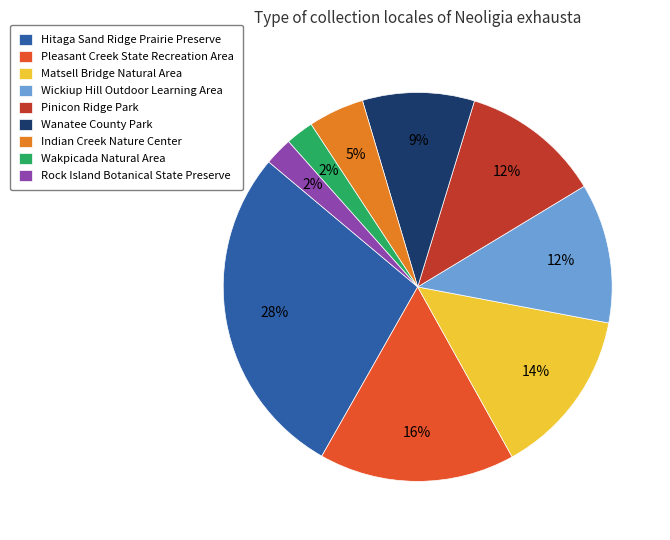

Is it true that Wanatee County Park is 9% of the pie?

True